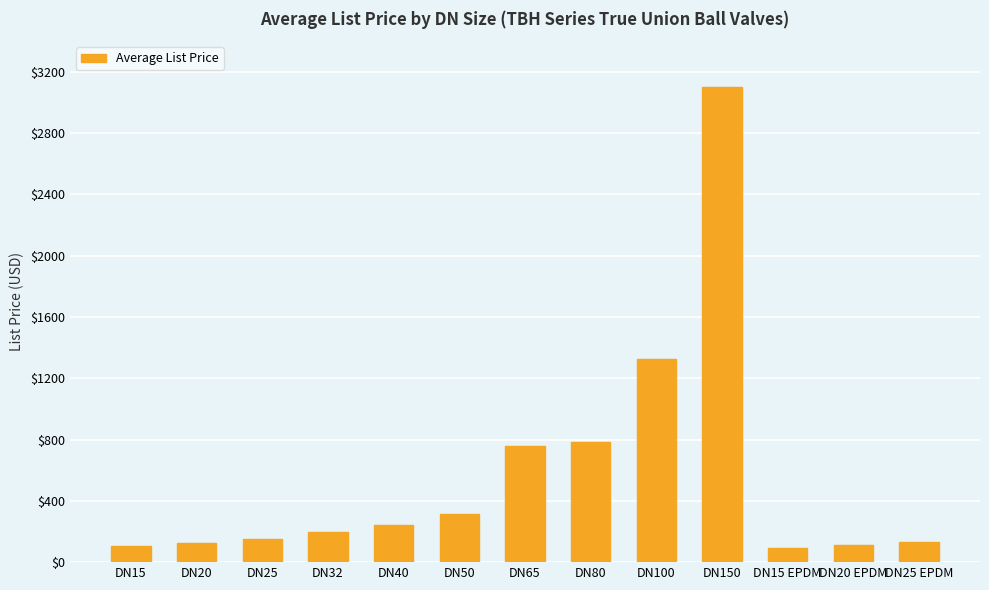

What is the sum of all values?

7434.7